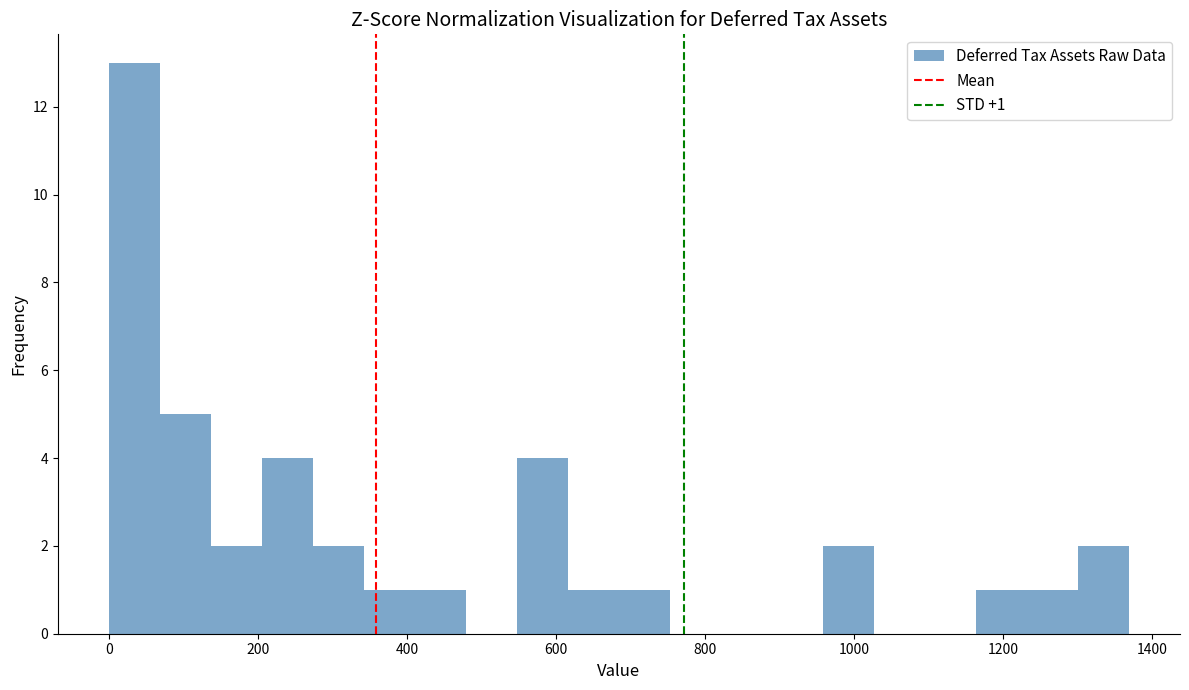

Around what value on the x-axis is the tallest bar? Give the approximate position of its centre, as read against the axis.

40